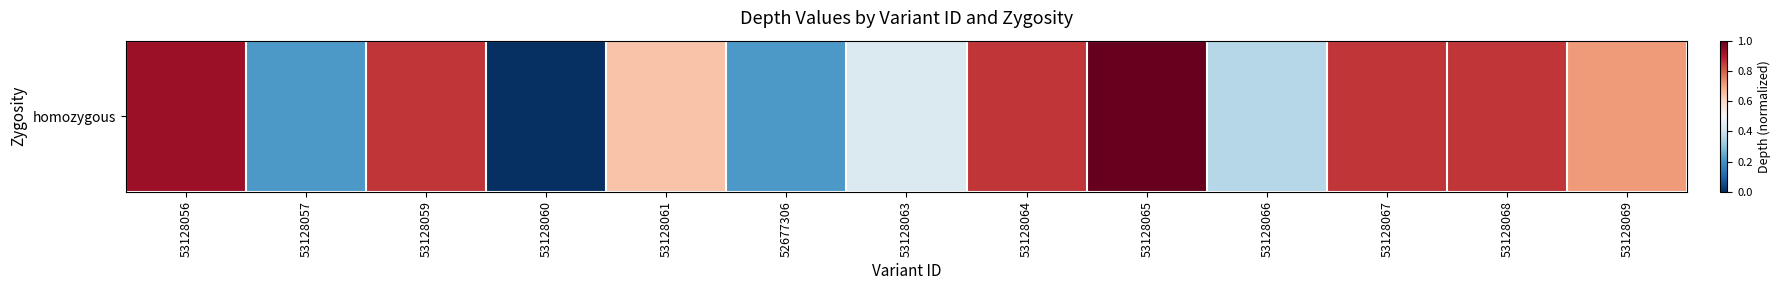

Reading left to right, list all the values displayed in this chart.

53128056=0.9	53128057=0.2	53128059=0.9	53128060=0.0	53128061=0.6	52677306=0.2	53128063=0.4	53128064=0.9	53128065=1.0	53128066=0.4	53128067=0.9	53128068=0.9	53128069=0.7